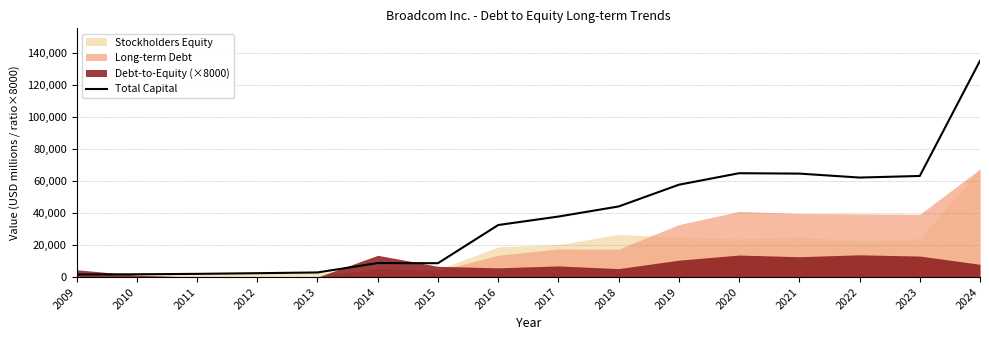

True or false: the data shows 175834 at 2024.

False